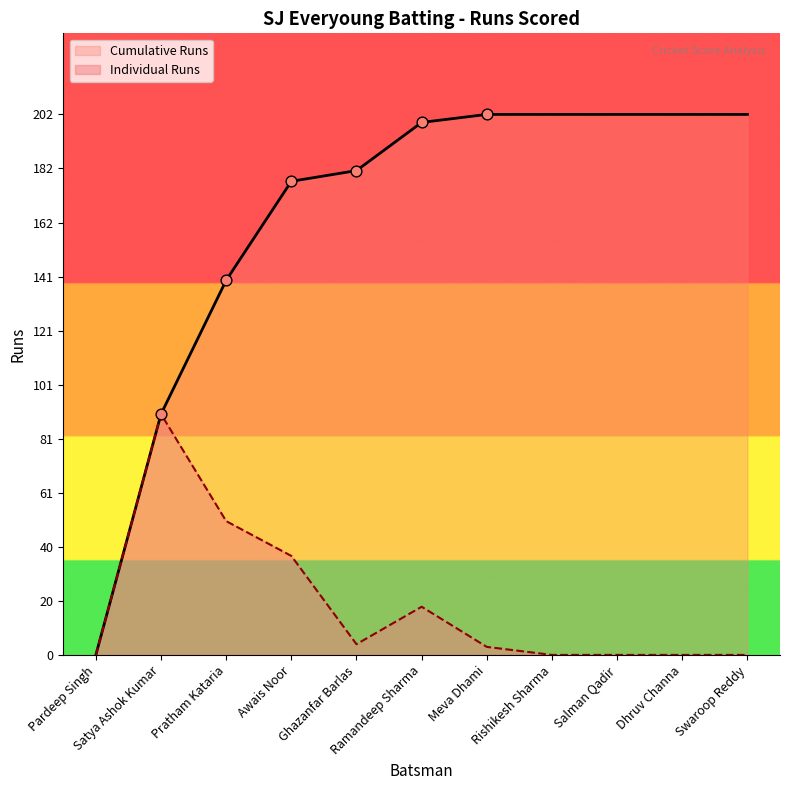

Which series has the largest range (max minus min)?

Cumulative Runs